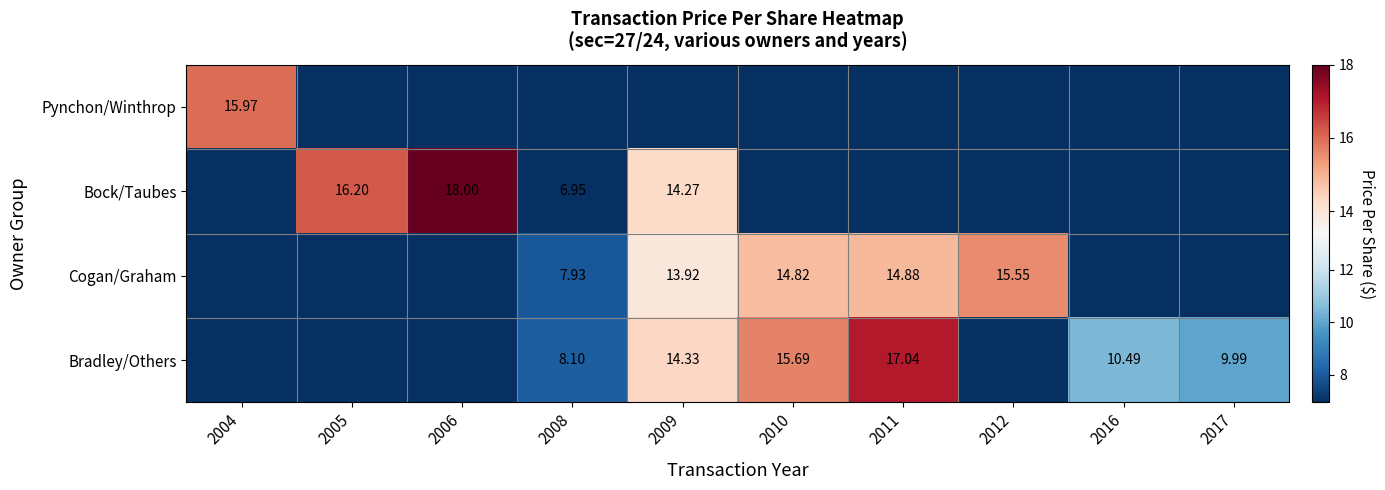

At which category does the chart reach its peak across all series?

2006